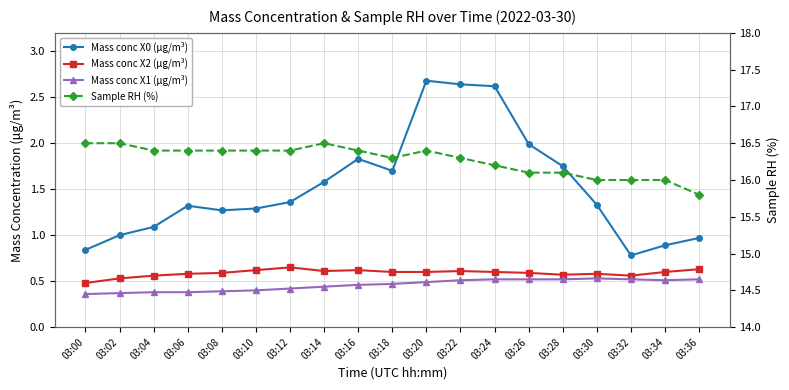

Is the value of Mass conc X0 (μg/m³) at 03:30 greater than the value of Mass conc X2 (μg/m³) at 03:14?

Yes